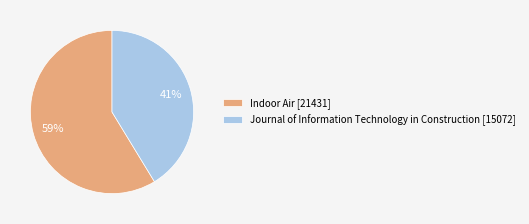

Does Journal of Information Technology in Construction represent more than half of the total?

No